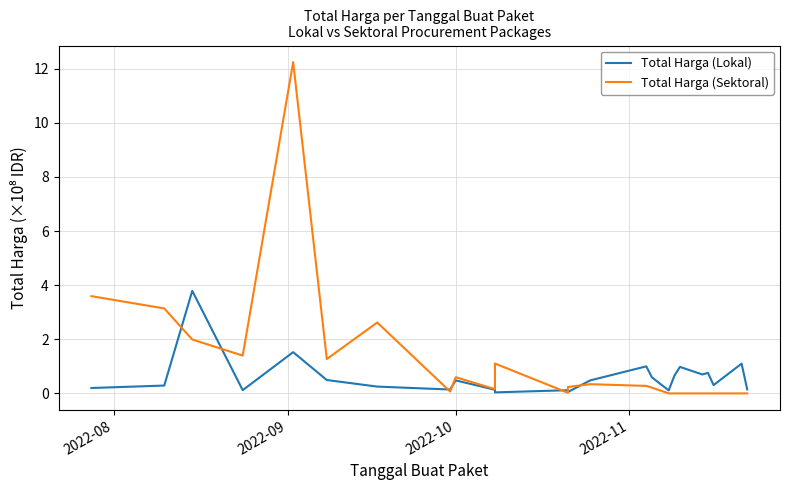

Which series has the largest total across all categories?

Total Harga (Sektoral)